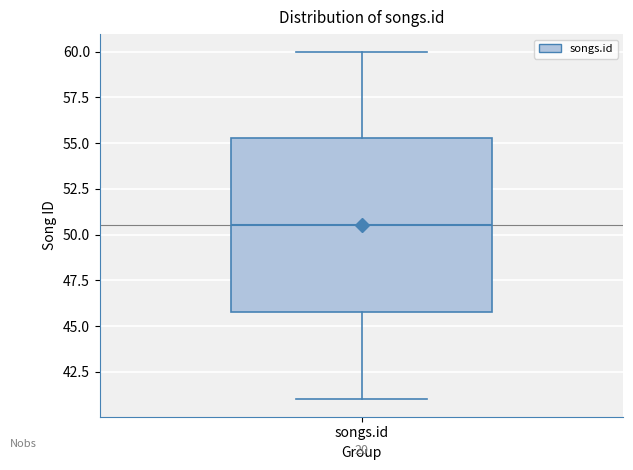

Where does the upper whisker of the box for songs.id end on the y-axis? The values are not printed on the chart, so give them approximately, as read against the axis.

60.0